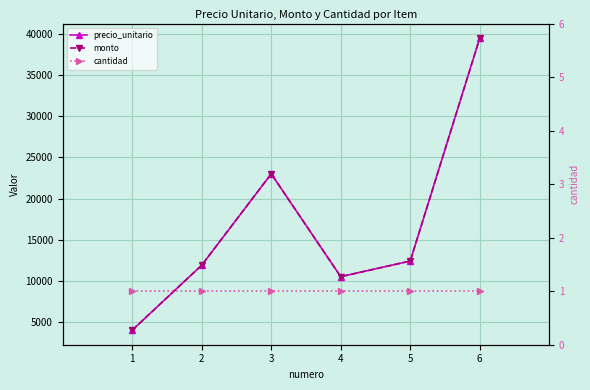

The value of cantidad at 6 is 1. True or false?

True